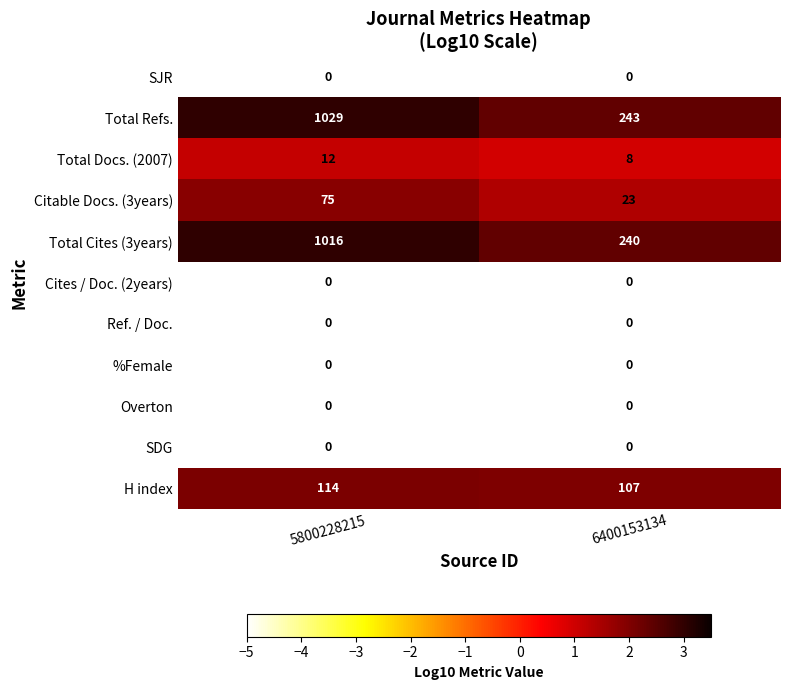

Between 5800228215 and 6400153134, which series saw the biggest shift?

Total Refs.